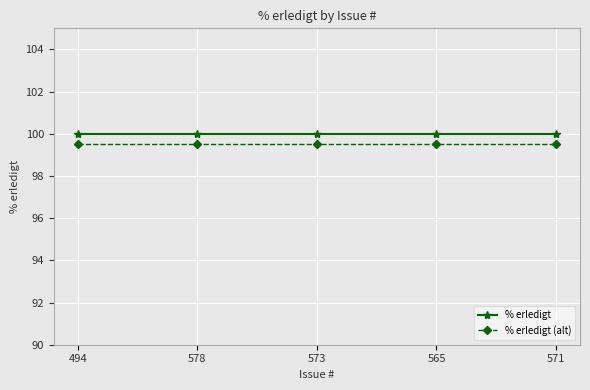

What is the value of the % erledigt (alt) point at the 5th from the left?

99.5